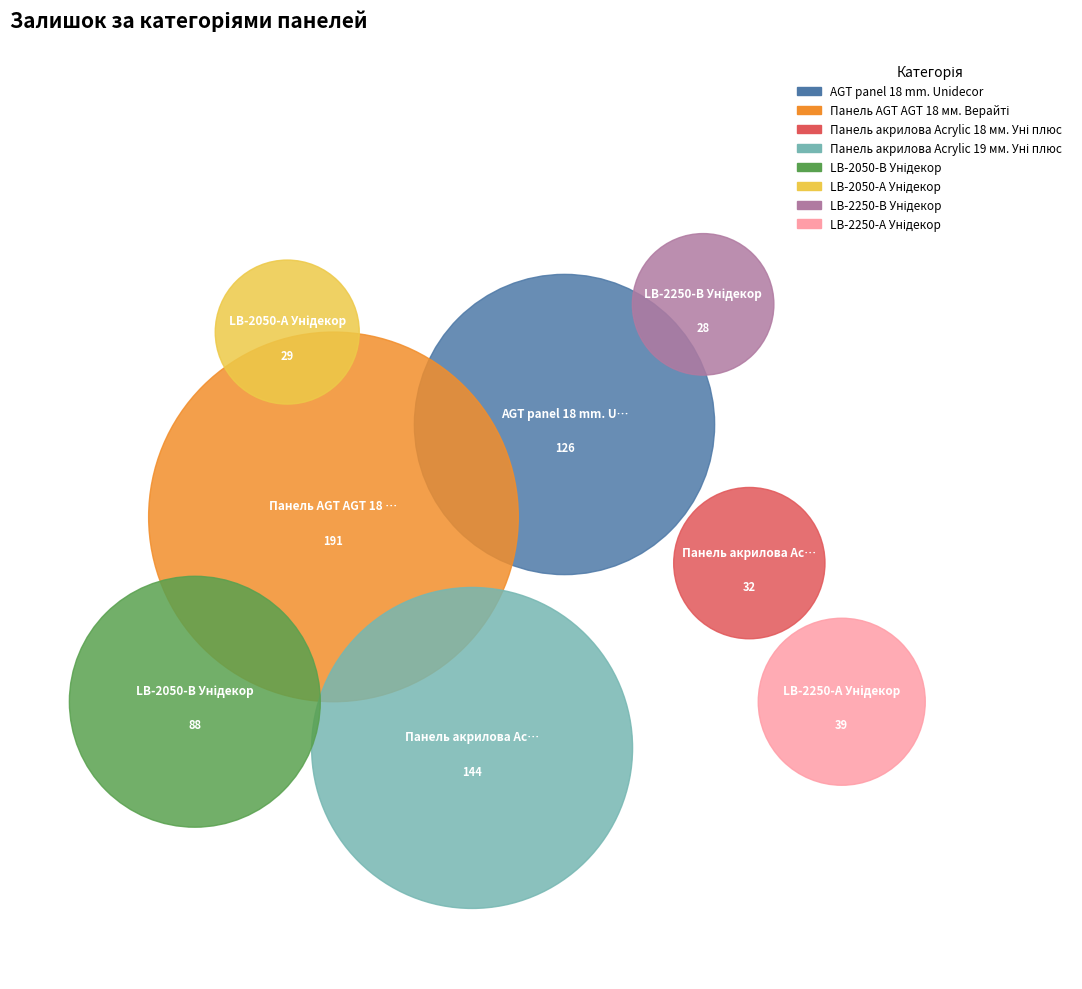

Count the number of slices in the pie.

8